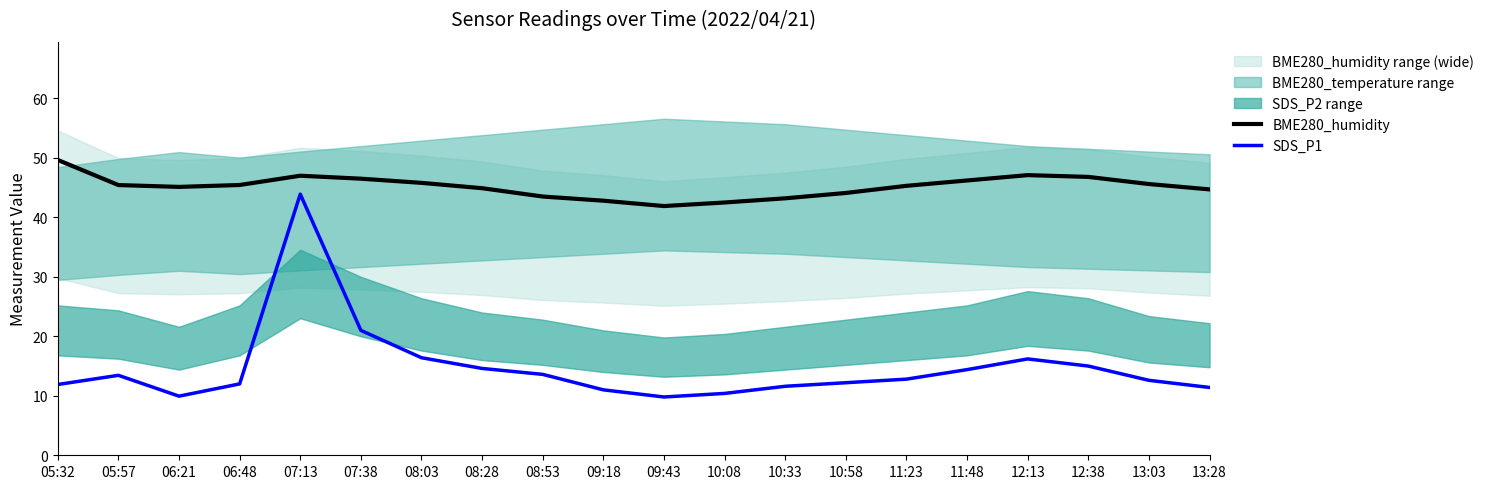

Reading right to left, transcribe all the data shown in this chart.

BME280_humidity: 44.7	45.6	46.8	47.1	46.2	45.3	44.1	43.2	42.5	41.9	42.8	43.5	44.9	45.8	46.5	47.0	45.4	45.1	45.4	49.6
SDS_P1: 11.4	12.6	15.0	16.2	14.4	12.8	12.2	11.6	10.4	9.8	11.0	13.6	14.6	16.4	21.0	43.9	12.0	9.9	13.4	11.9